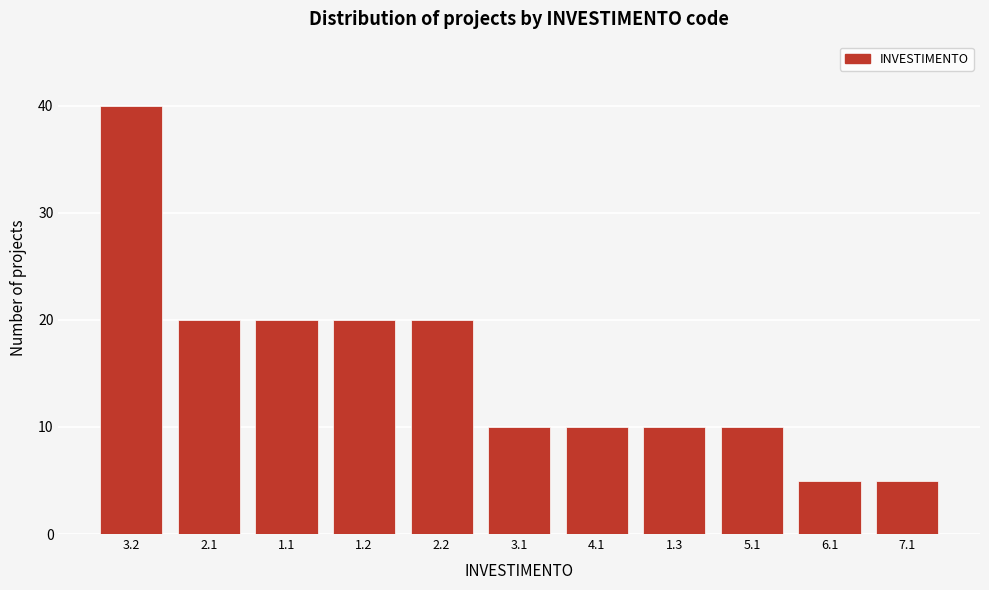

Reading left to right, what are all the values shown in this chart?

3.2=40	2.1=20	1.1=20	1.2=20	2.2=20	3.1=10	4.1=10	1.3=10	5.1=10	6.1=5	7.1=5